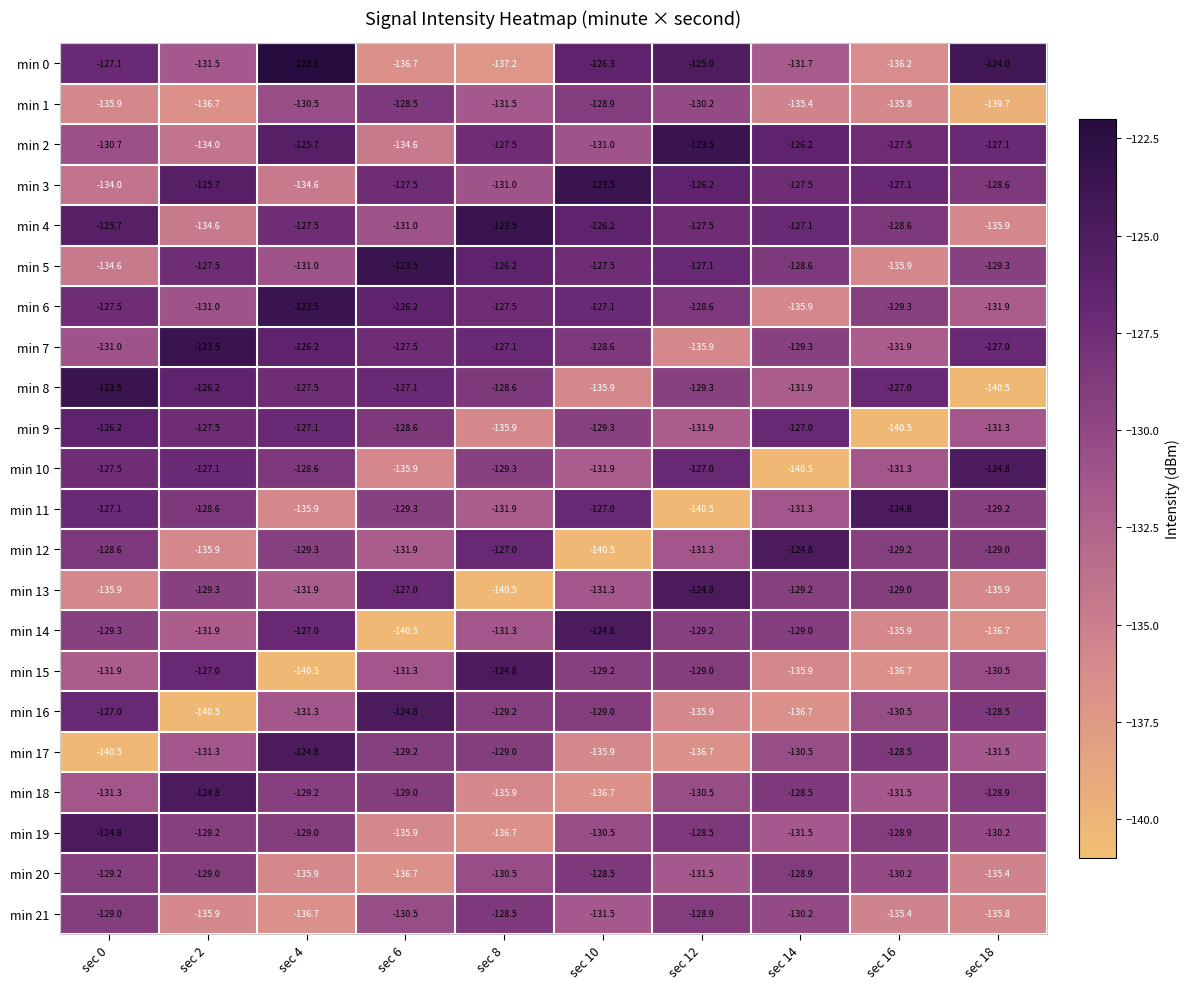

What is the average value of the min 20 series?

-131.6